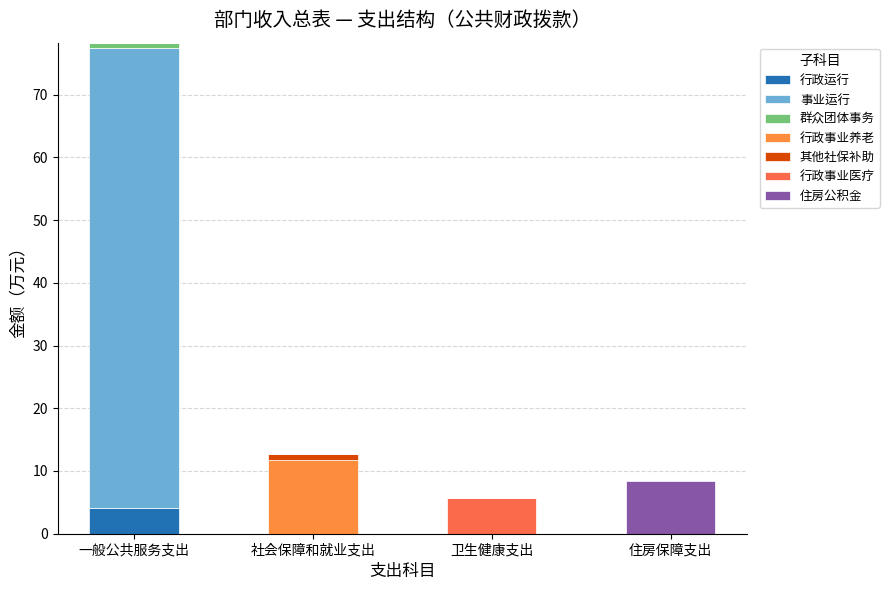

Does the chart contain stacked bars?

Yes